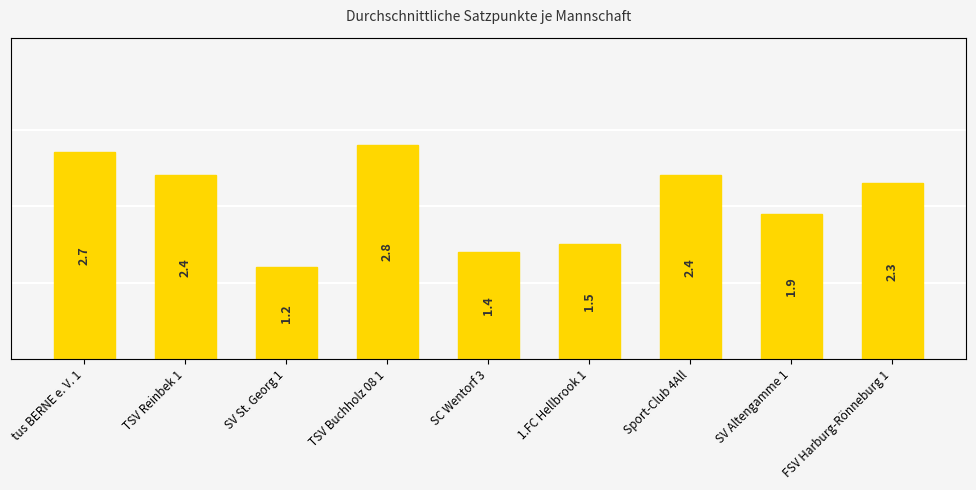

Reading left to right, transcribe all the data shown in this chart.

tus BERNE e. V. 1=2.7	TSV Reinbek 1=2.4	SV St. Georg 1=1.2	TSV Buchholz 08 1=2.8	SC Wentorf 3=1.4	1.FC Hellbrook 1=1.5	Sport-Club 4All=2.4	SV Altengamme 1=1.9	FSV Harburg-Rönneburg 1=2.3